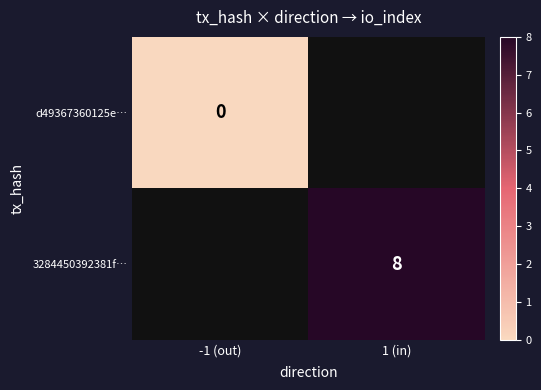

Which label corresponds to the smallest value in the chart?

-1 (out)